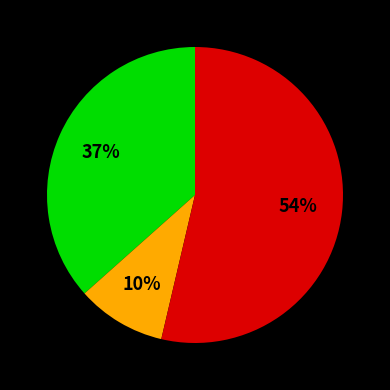

To the nearest percent, what is the difference between the largest and smallest slice percentages?

44%